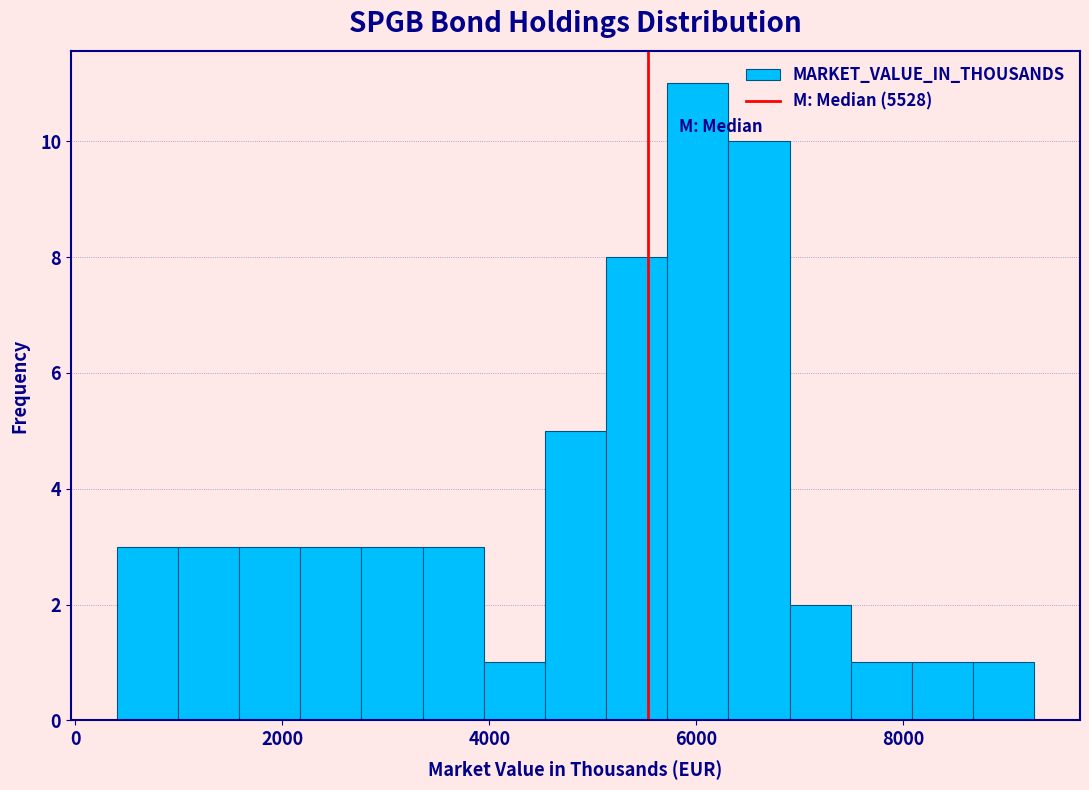

Around what value on the x-axis is the tallest bar? Give the approximate position of its centre, as read against the axis.

6000